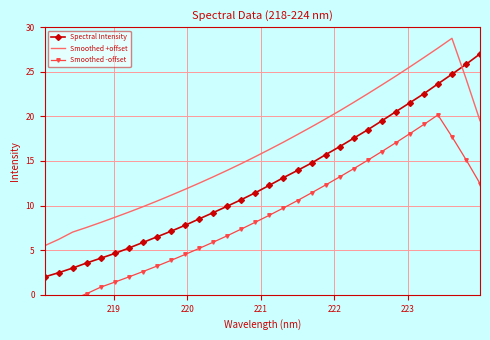

True or false: Smoothed -offset has more than 2 points higher than both neighbors.

False